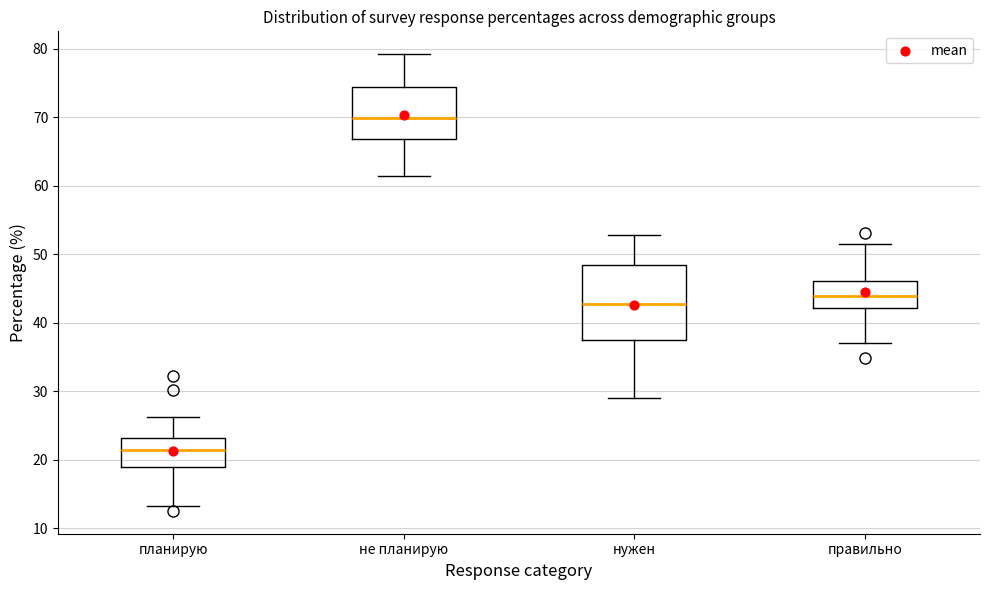

Where does the median line of the box for планирую sit on the y-axis? The values are not printed on the chart, so give them approximately, as read against the axis.

21